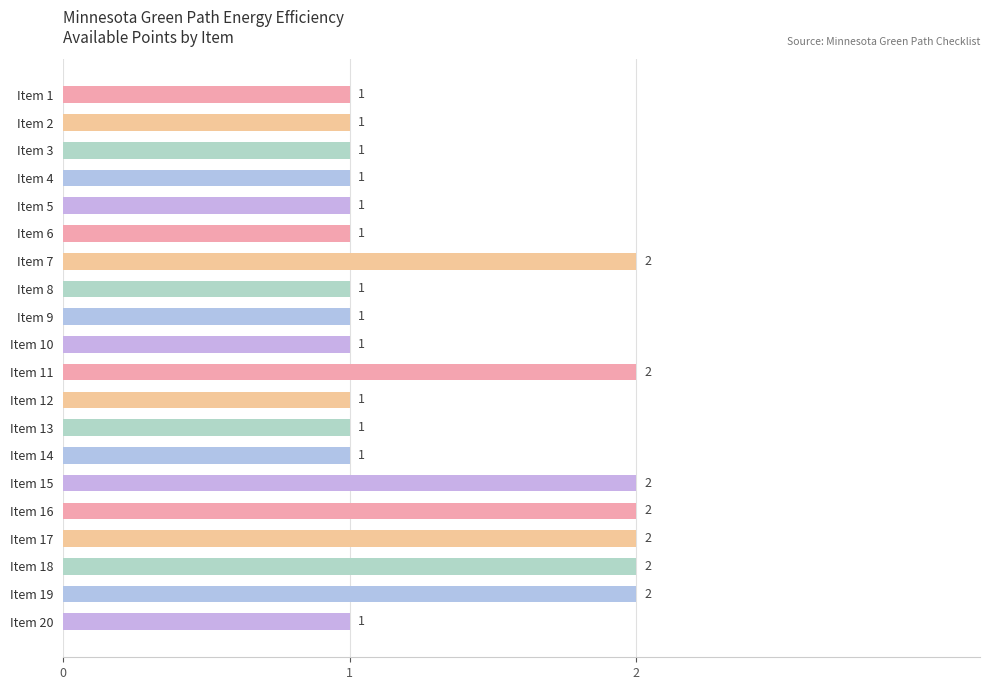

How many categories are shown in the chart?

20